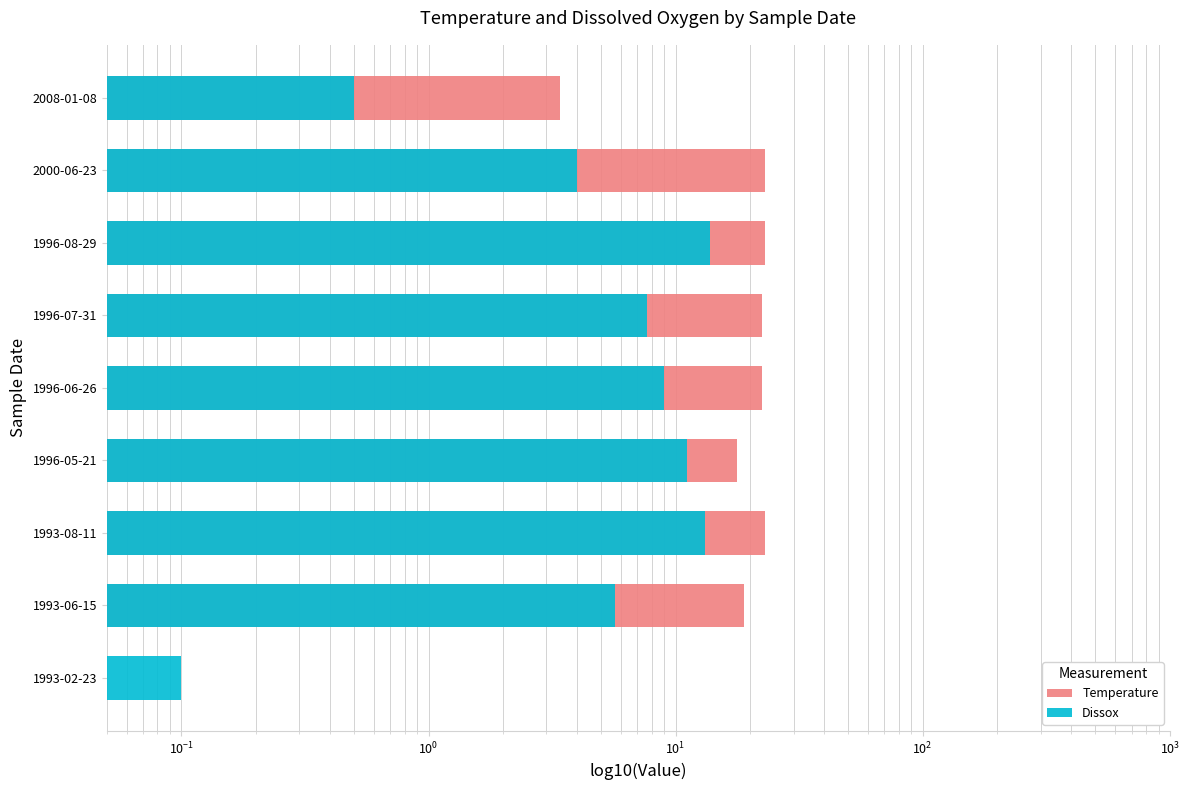

Reading left to right, transcribe all the data shown in this chart.

Temperature: 0.0	19.0	23.0	17.8	22.3	22.5	22.9	23.0	3.4
Dissox: 0.1	5.7	13.2	11.2	8.9	7.7	13.8	4.0	0.5